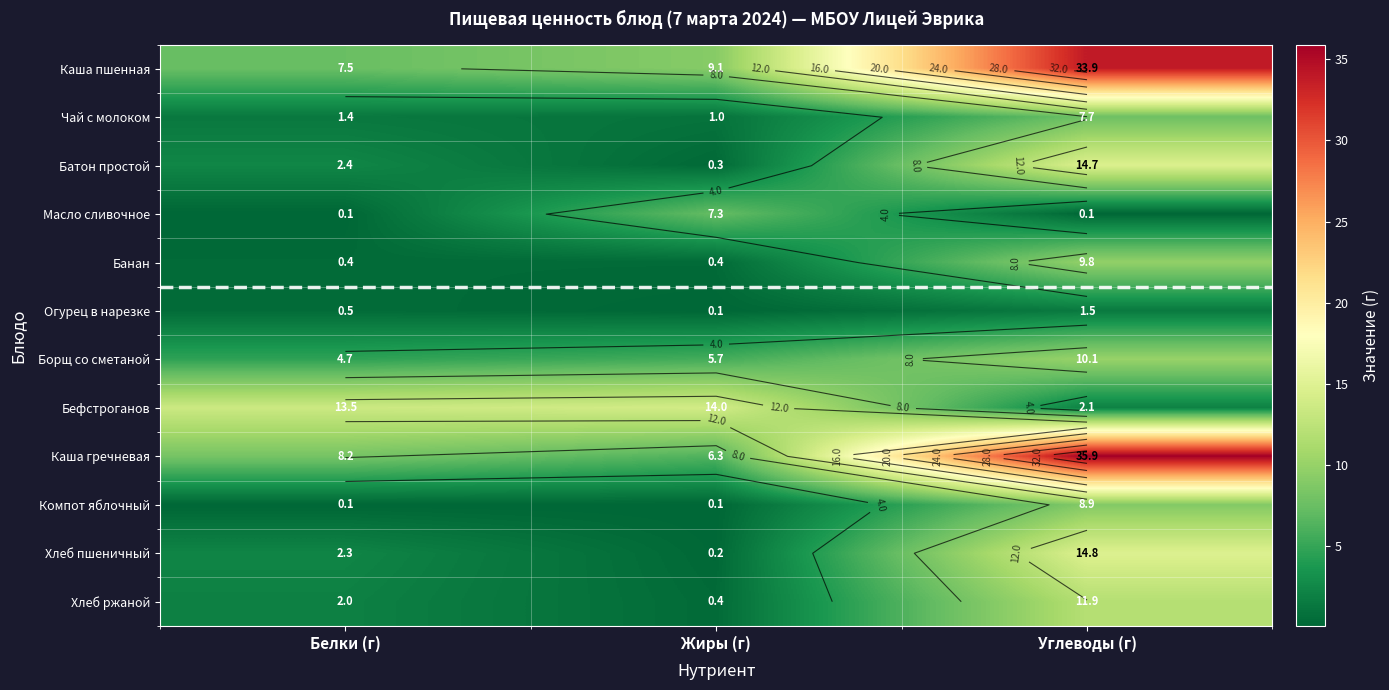

The value of Бефстроганов at Жиры (г) is 4.4. True or false?

False